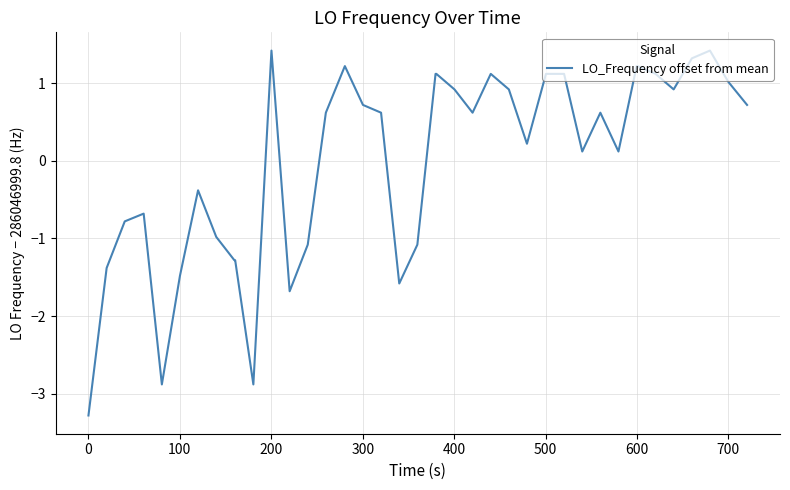

What is the difference between the maximum and minimum values?

4.7